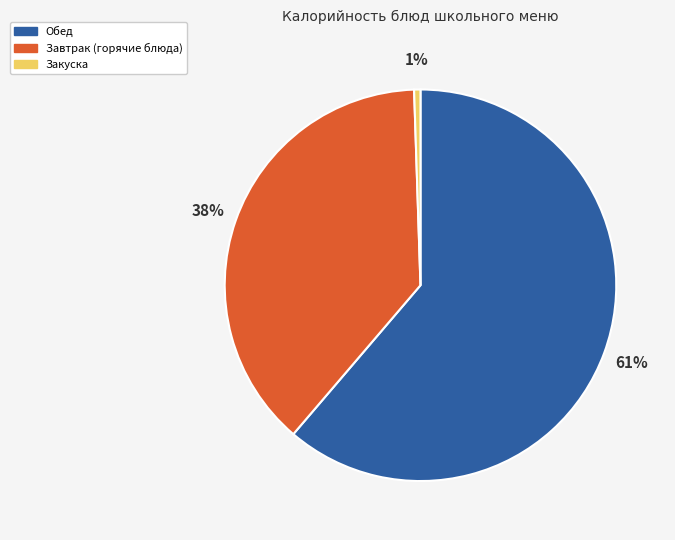

What is the largest slice in the pie chart?

Обед